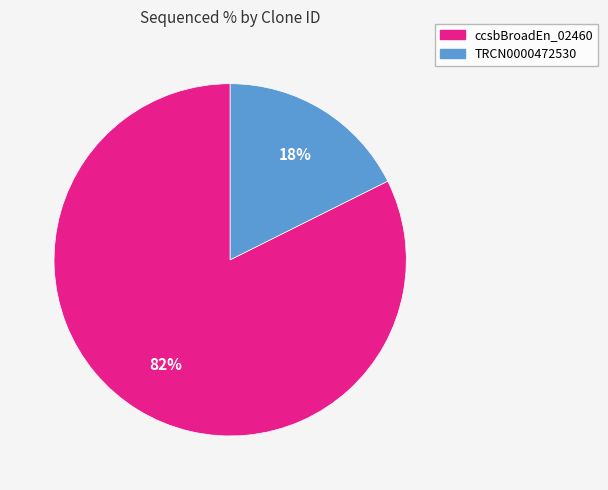

To the nearest percent, what is the average slice percentage?

50%